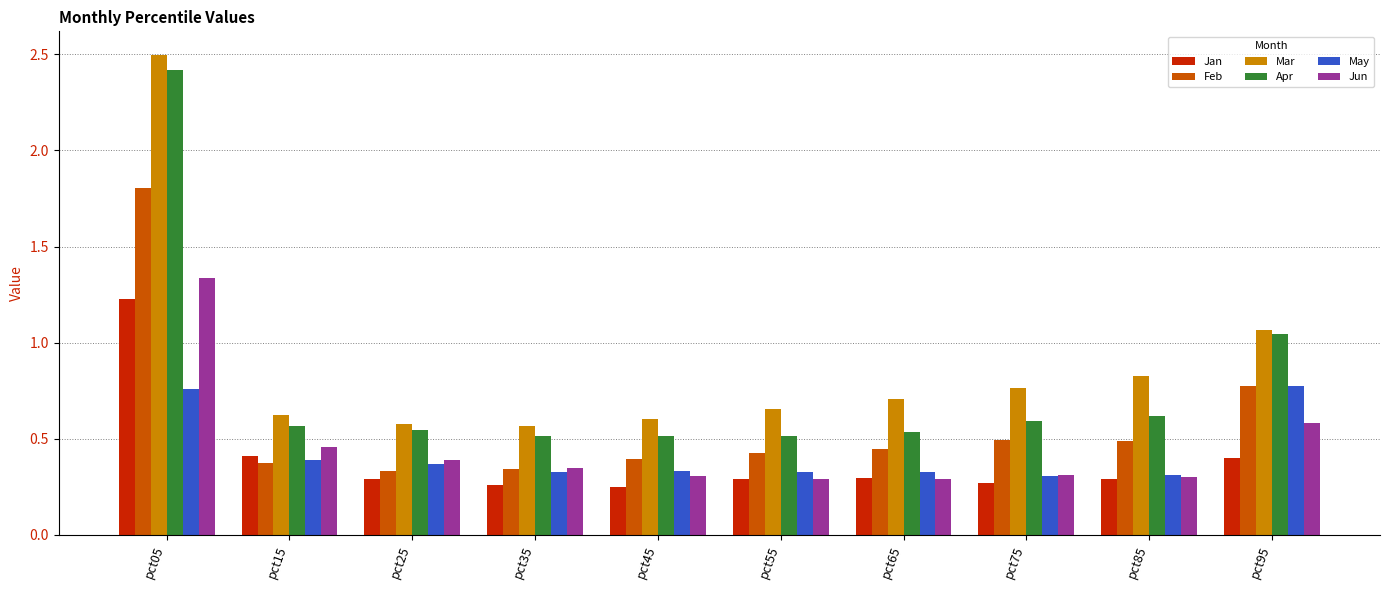

What is the spread (max minus min) of values at pct05?

1.7